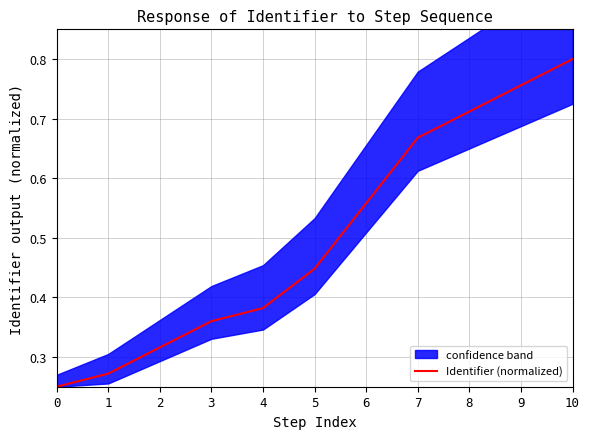

What is the average value?

0.5